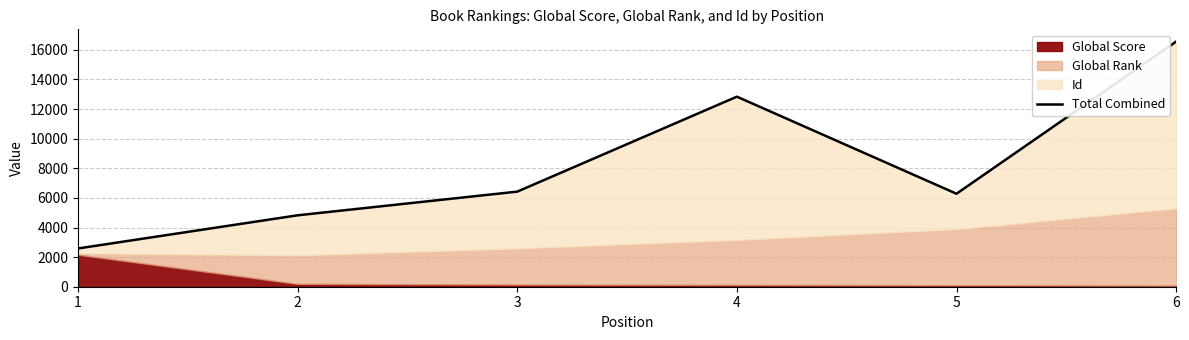

Rank the categories by value from highest to lowest.

6, 4, 3, 5, 2, 1